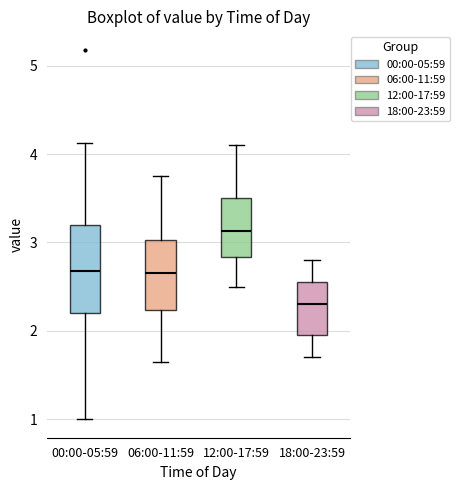

Comparing the boxes themselves (not the whiskers), which one is the tallest?

00:00-05:59